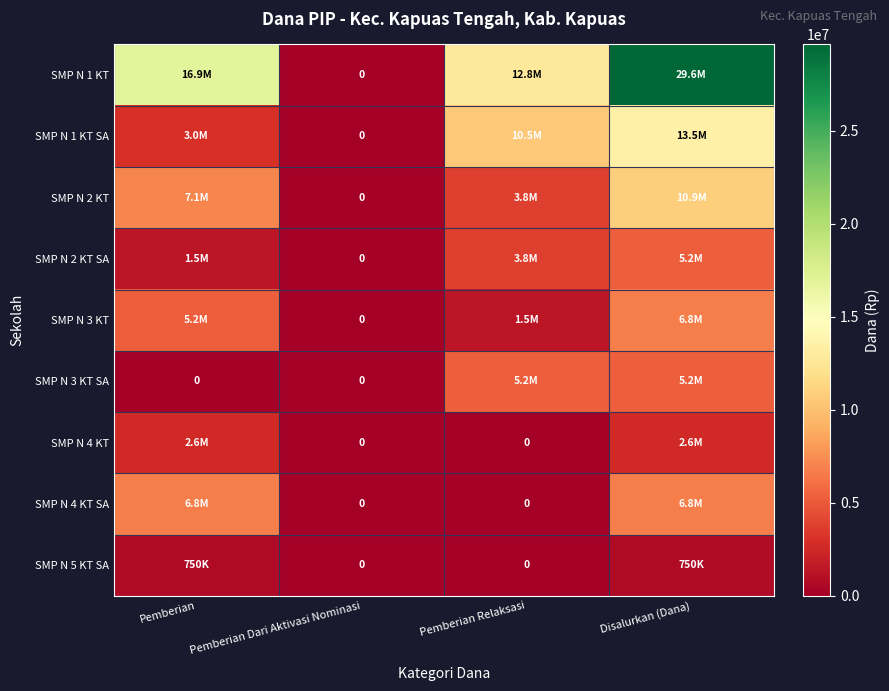

How many SMP N 4 KT SA values are between 0 and 6750000?

4